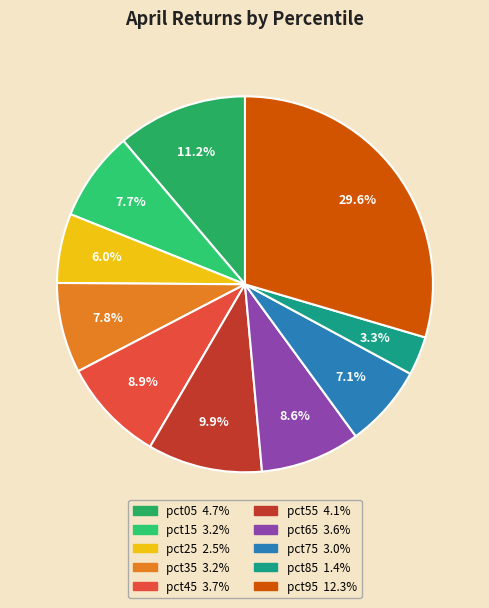

To the nearest percent, what portion does pct75 represent?

7%